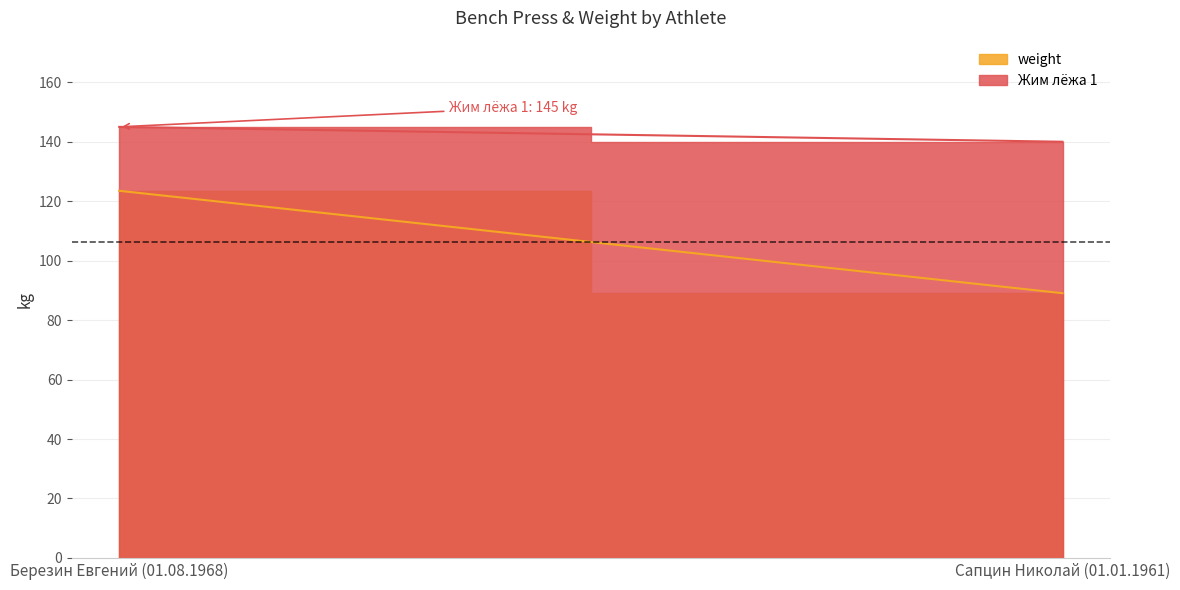

What are all the series names shown in the legend?

weight, Жим лёжа 1